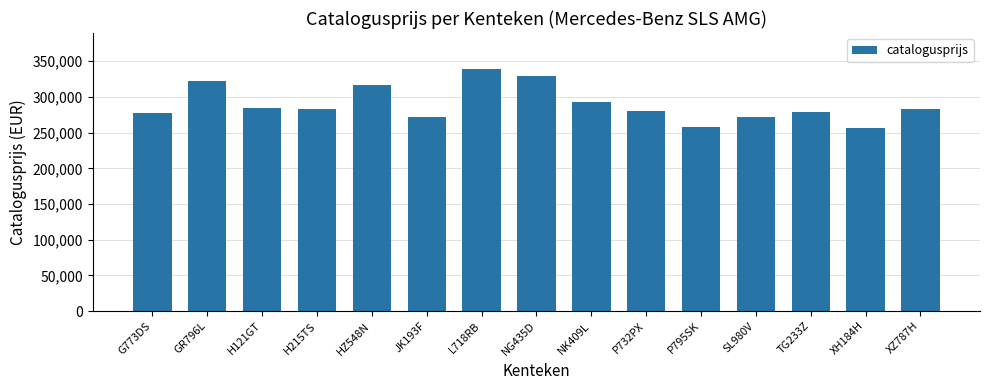

What is the ratio of the value at NK409L to the value at JK193F?

1.1